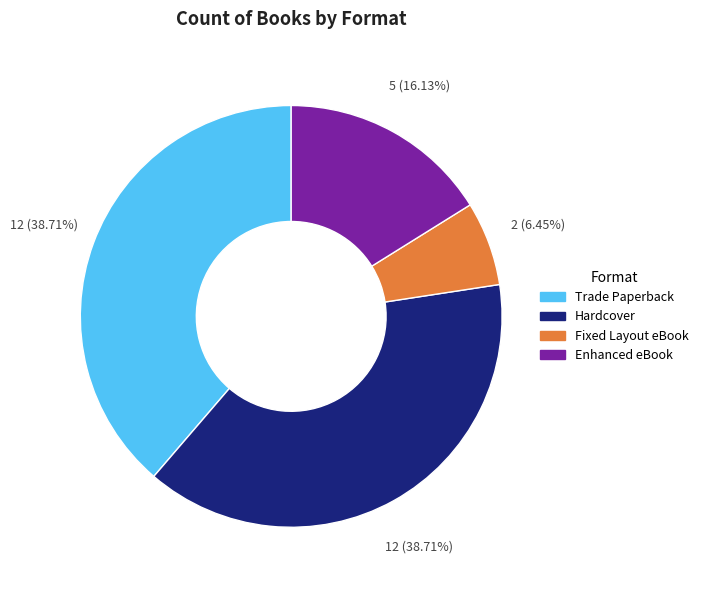

Do Hardcover and Trade Paperback together represent more than half of the pie?

Yes